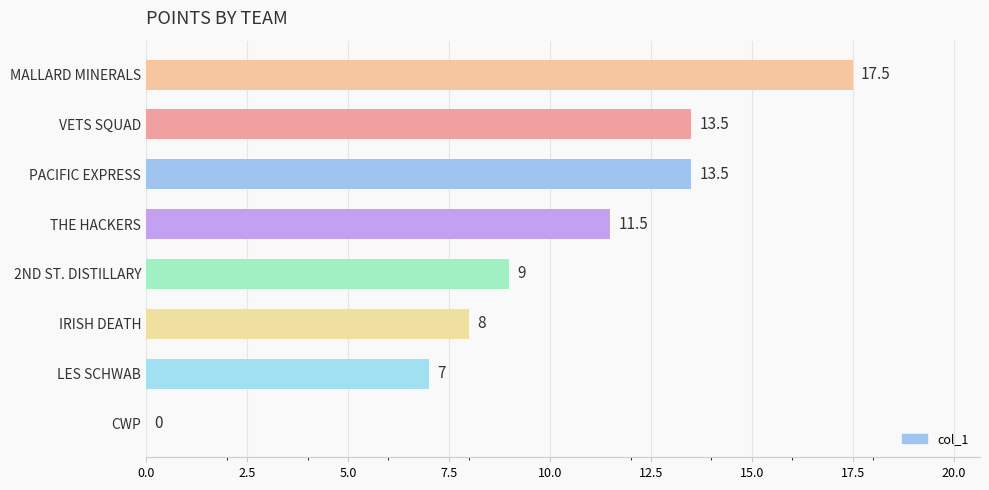

The value at VETS SQUAD is 3.8. True or false?

False